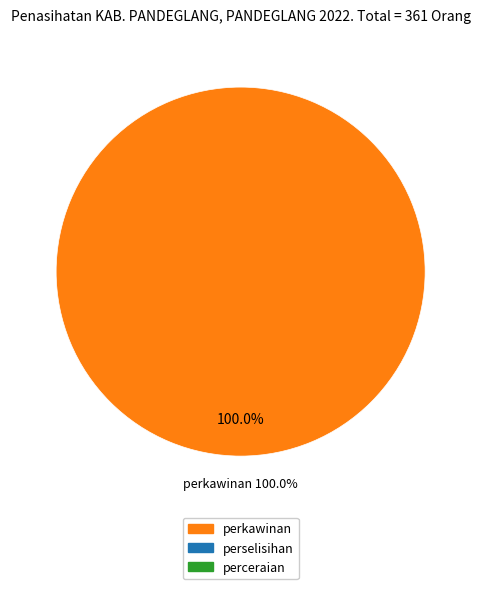

Rank the categories by value from highest to lowest.

perkawinan, perselisihan, perceraian